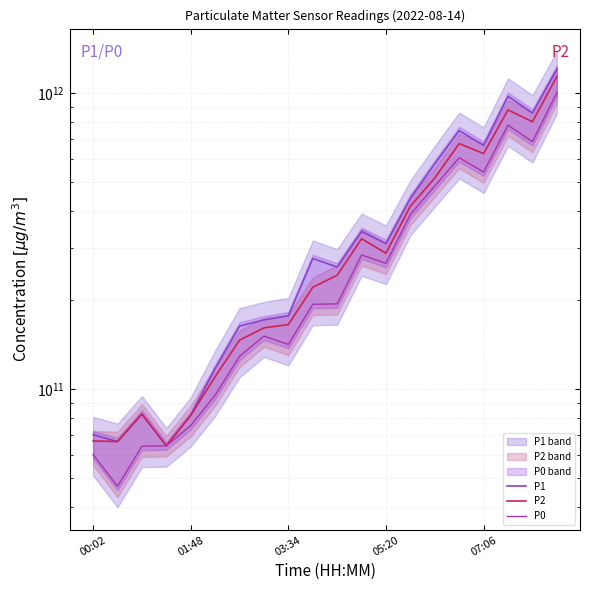

How many series are shown in this chart?

3